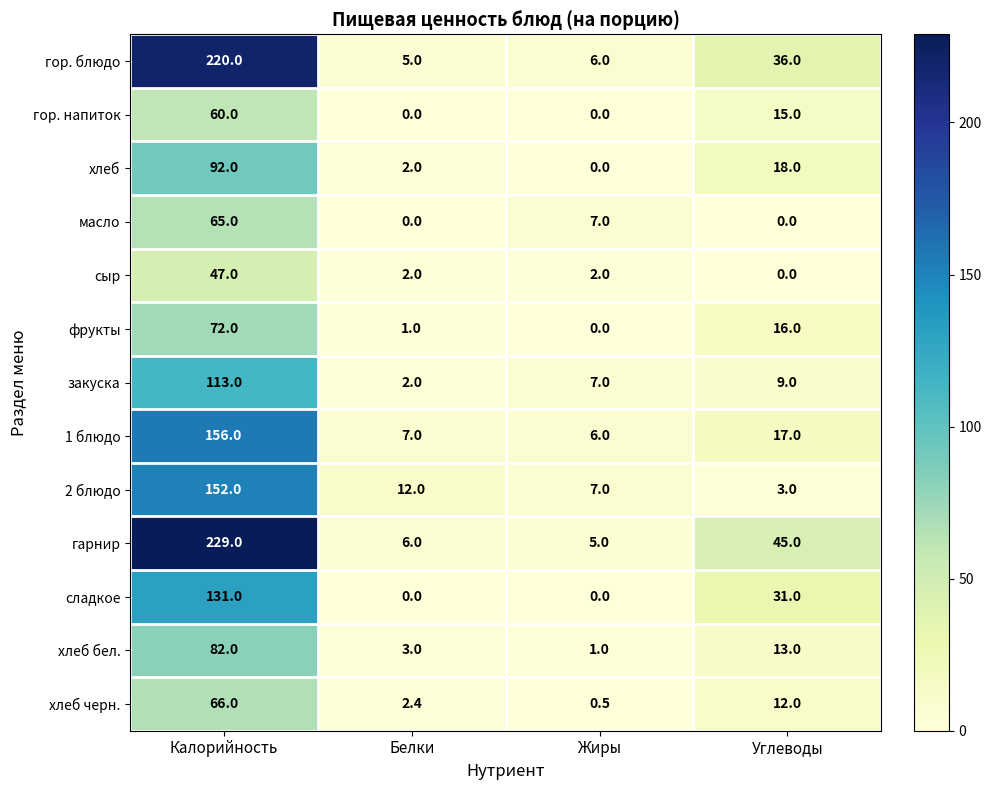

Between Калорийность and Жиры, which series saw the biggest shift?

гарнир